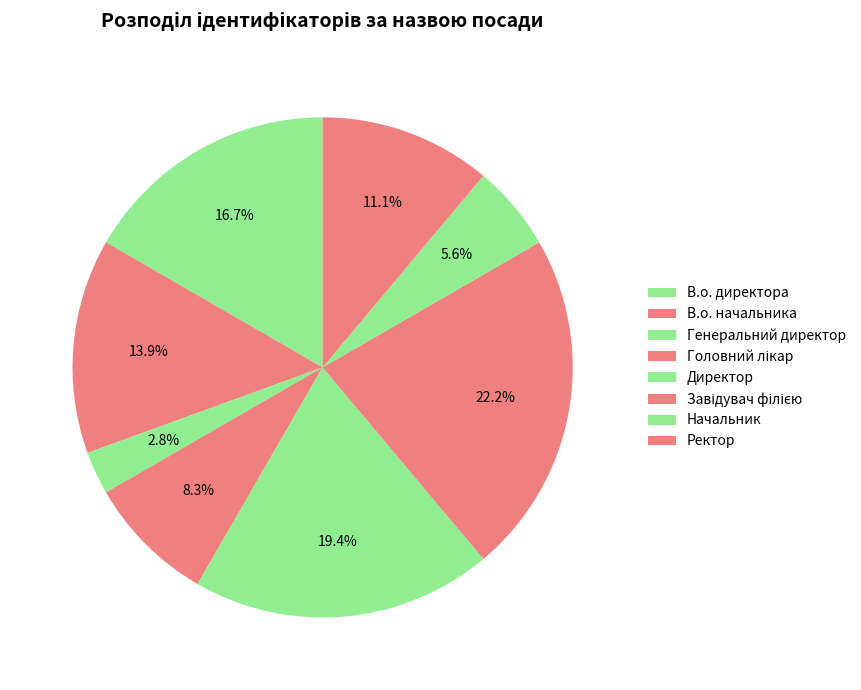

How much of the chart is everything except Головний лікар?

91.7%